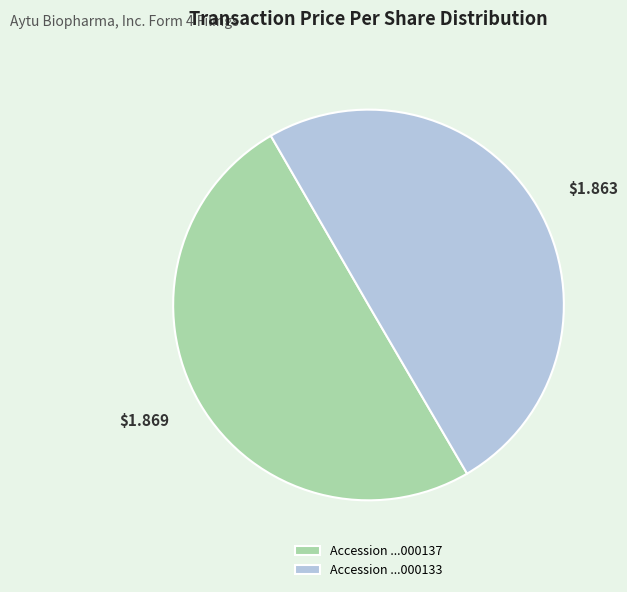

What is the ratio of the value at Accession ...000137 to the value at Accession ...000133?

1.0